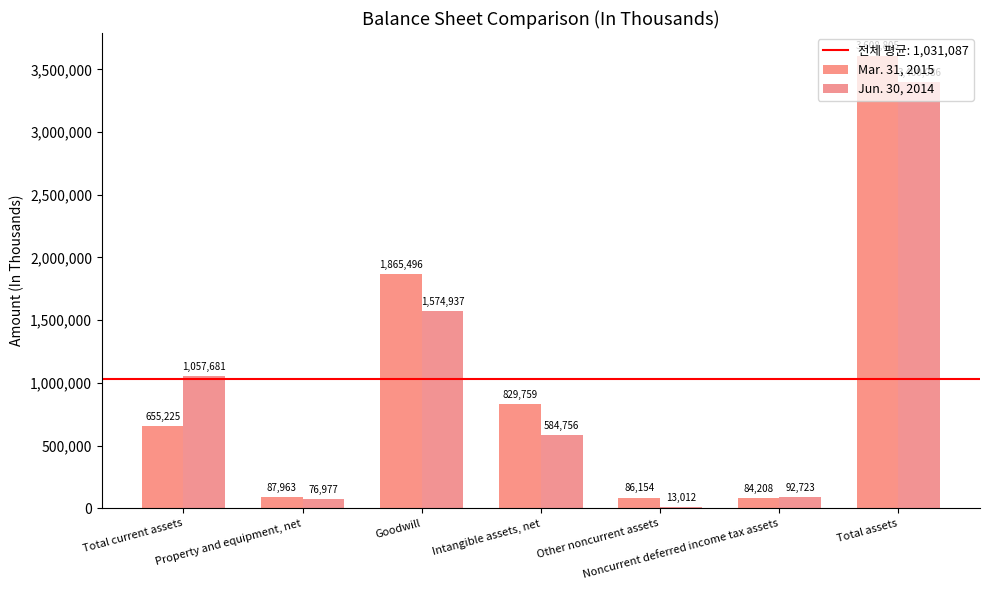

At which label does Jun. 30, 2014 first exceed 584756?

Total current assets